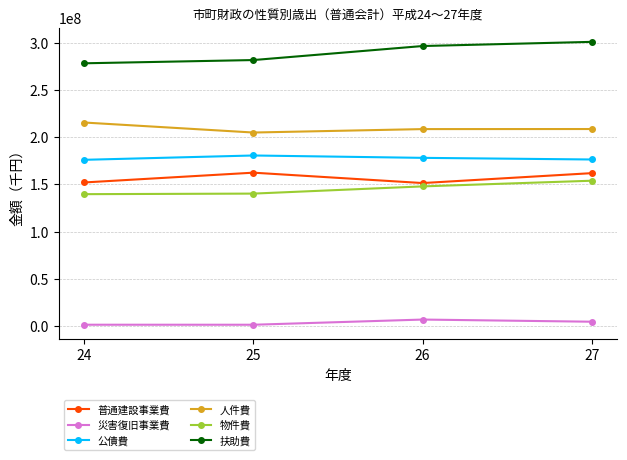

What is the difference between the highest and lowest values at 27?

295989934